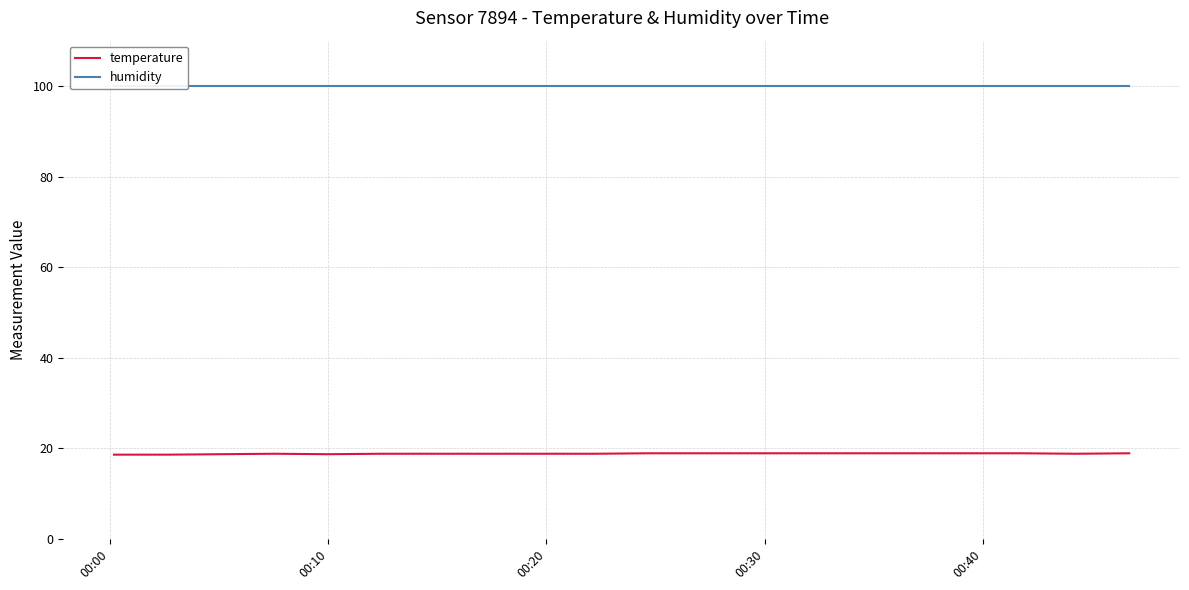

List the series in order of their overall mean, lowest first.

temperature, humidity